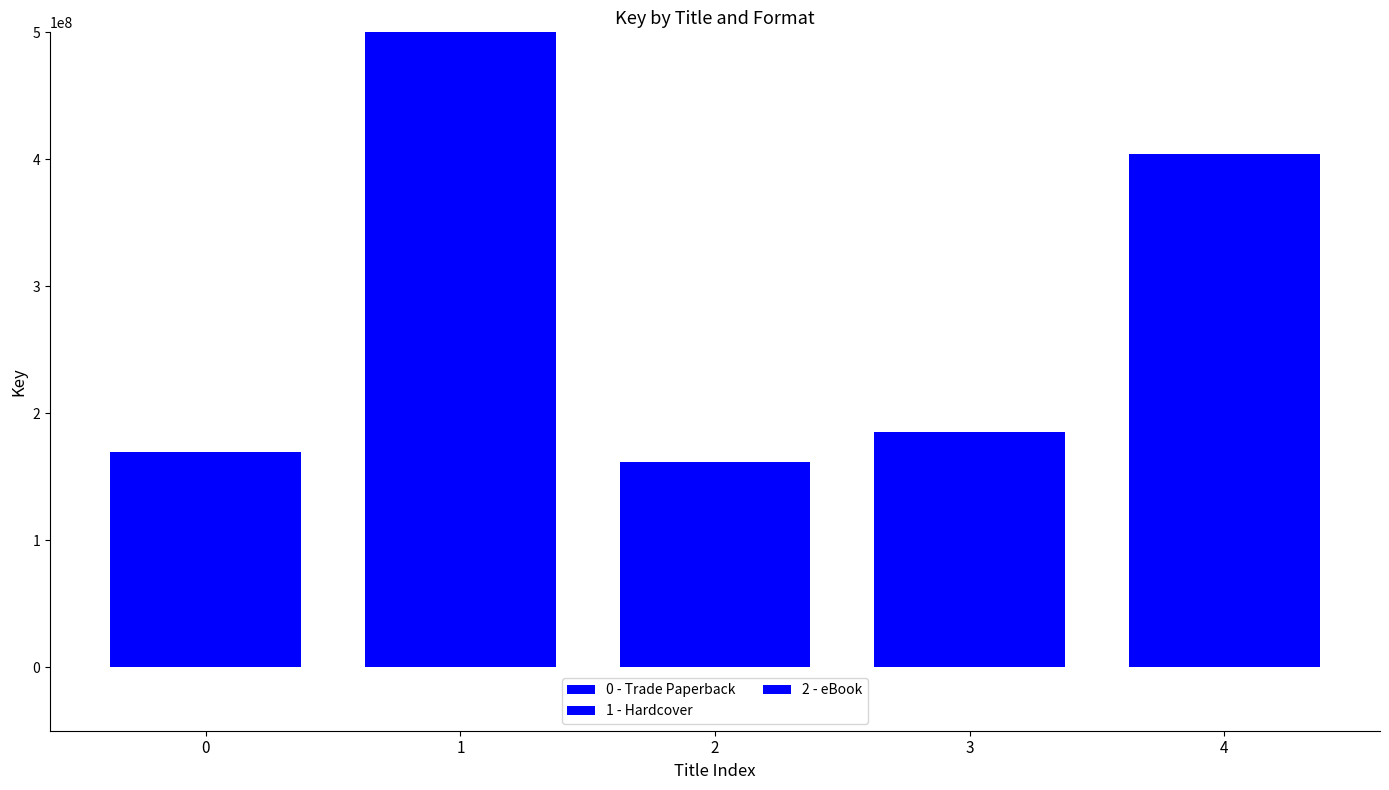

List the series in order of their peak value, lowest first.

0 - Trade Paperback, 1 - Hardcover, 2 - eBook